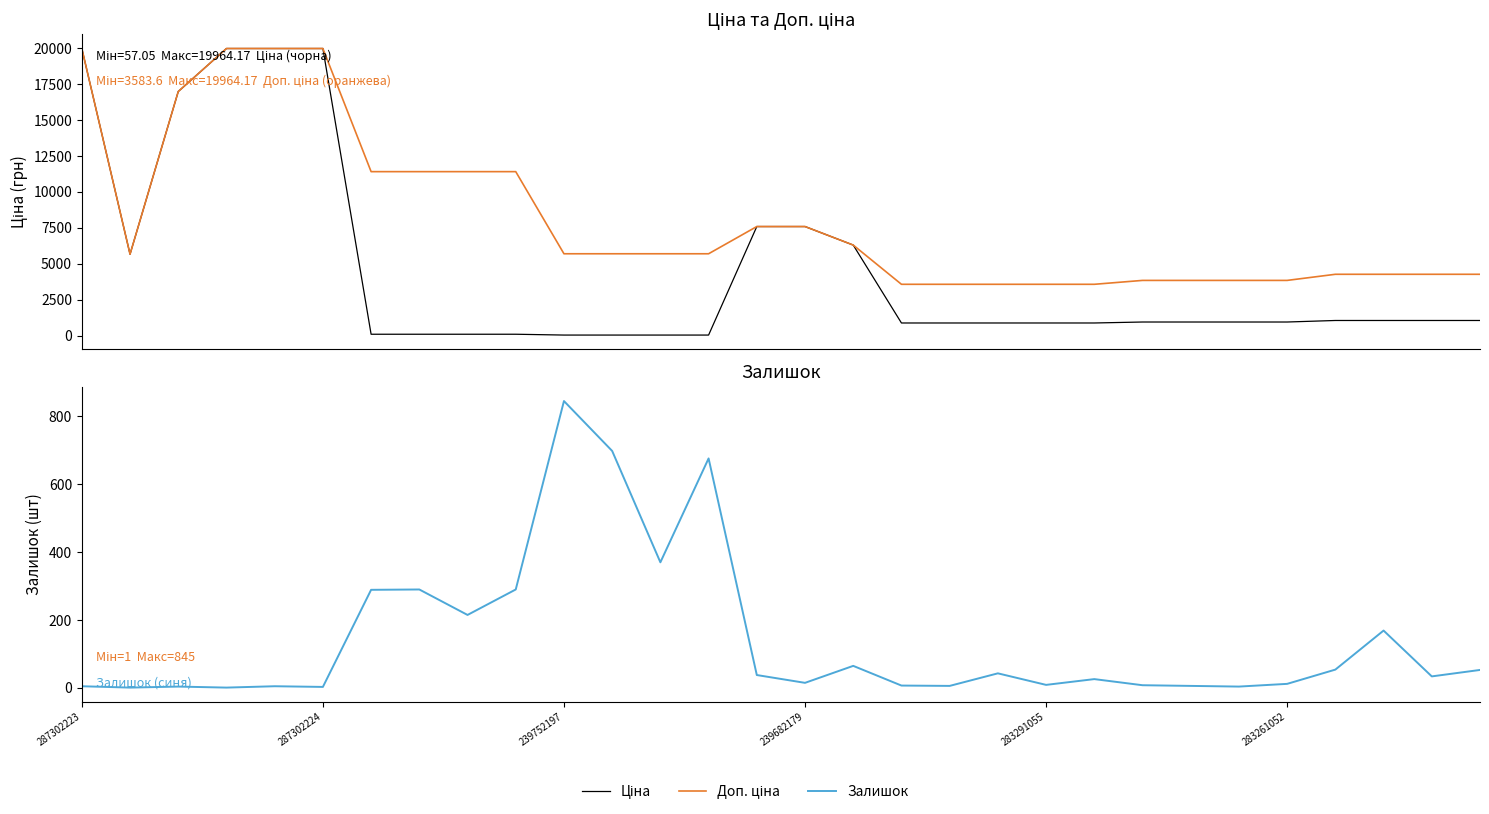

What is the value of the Залишок point at the 17th from the left?

65.0